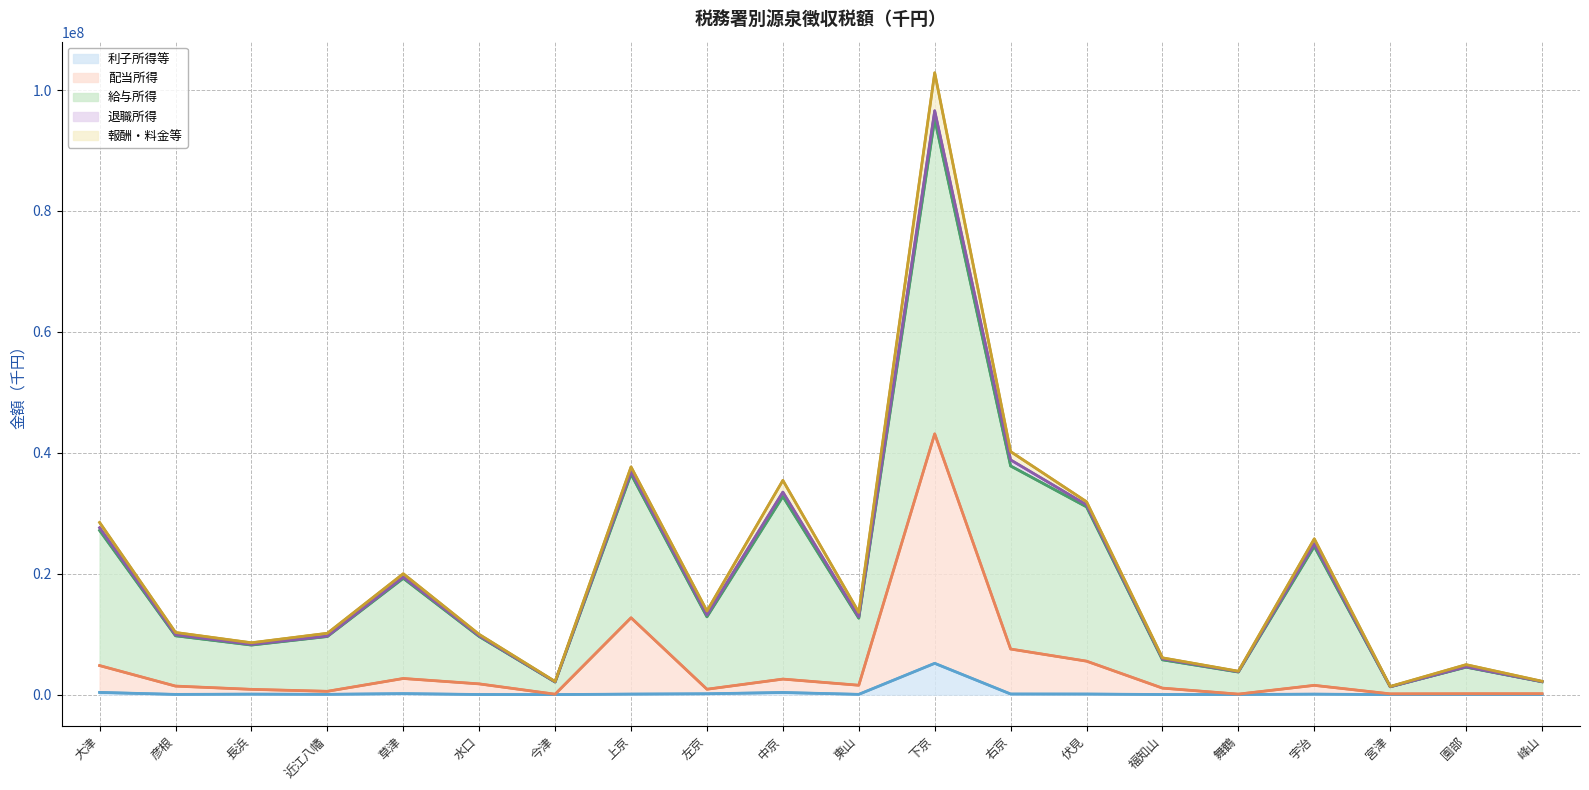

The 累積上限: 配当所得 series shows 12714267 at 上京. True or false?

True